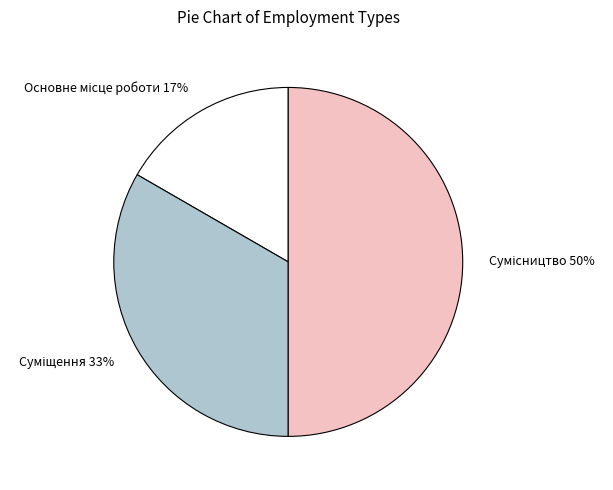

To the nearest percent, what is the average slice percentage?

33%